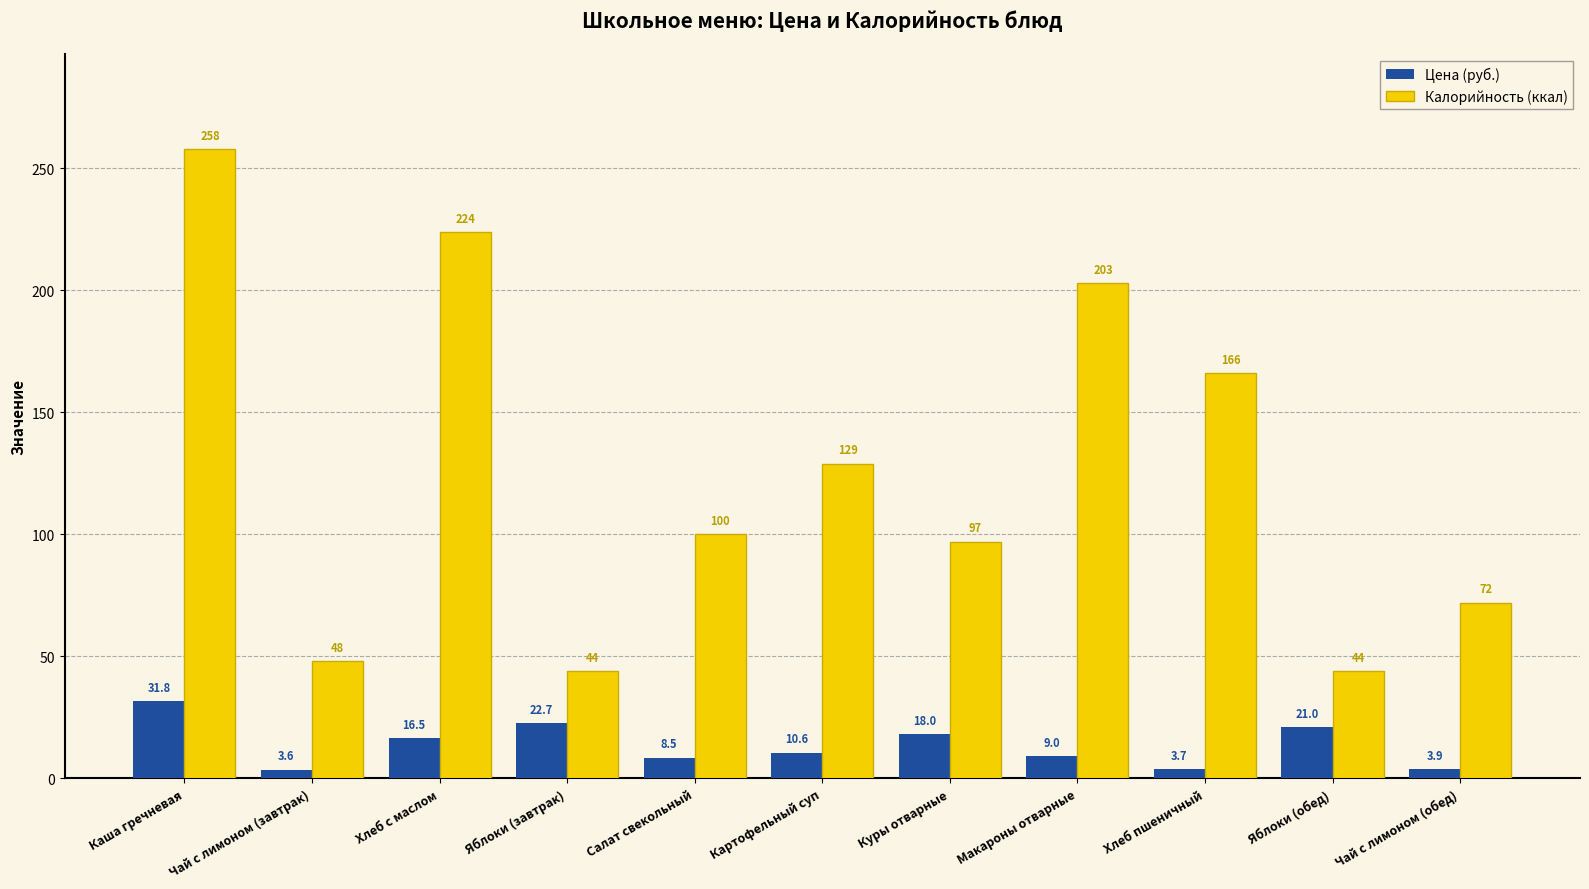

What is the smallest value displayed?

3.6